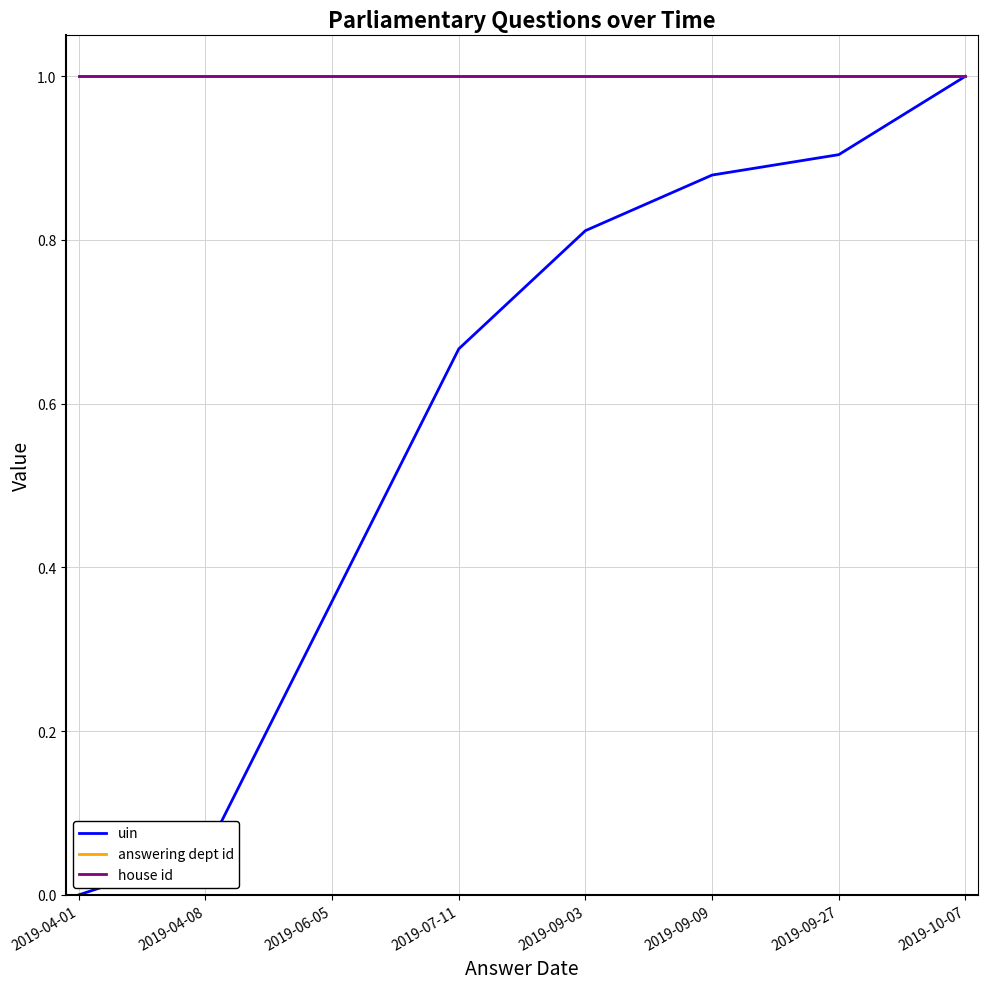

True or false: house id and answering dept id cross at least once.

False